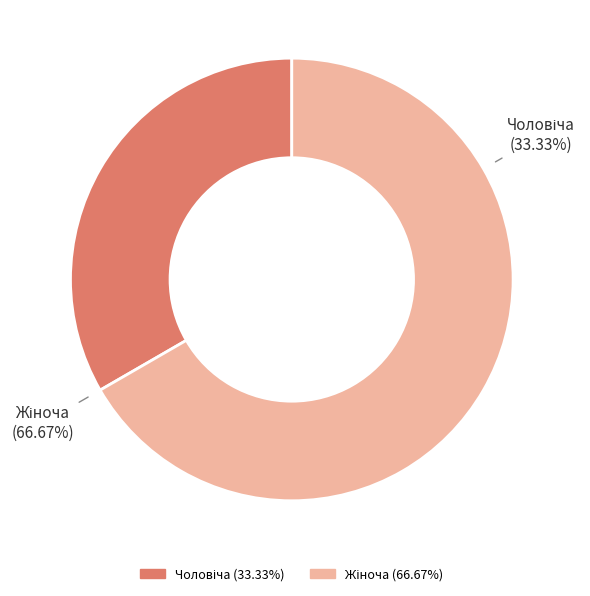

Does any single category account for the majority?

Yes